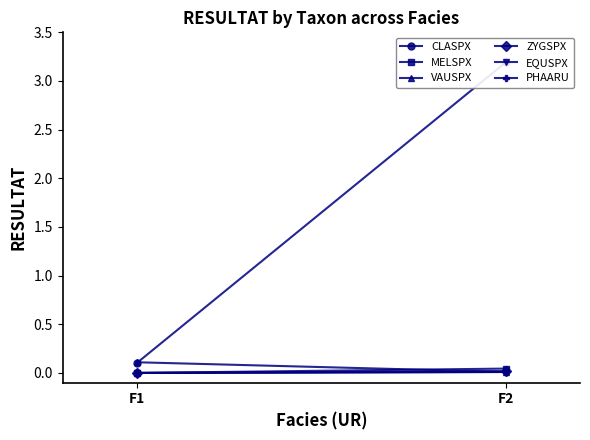

At which label does ZYGSPX reach its minimum?

F1